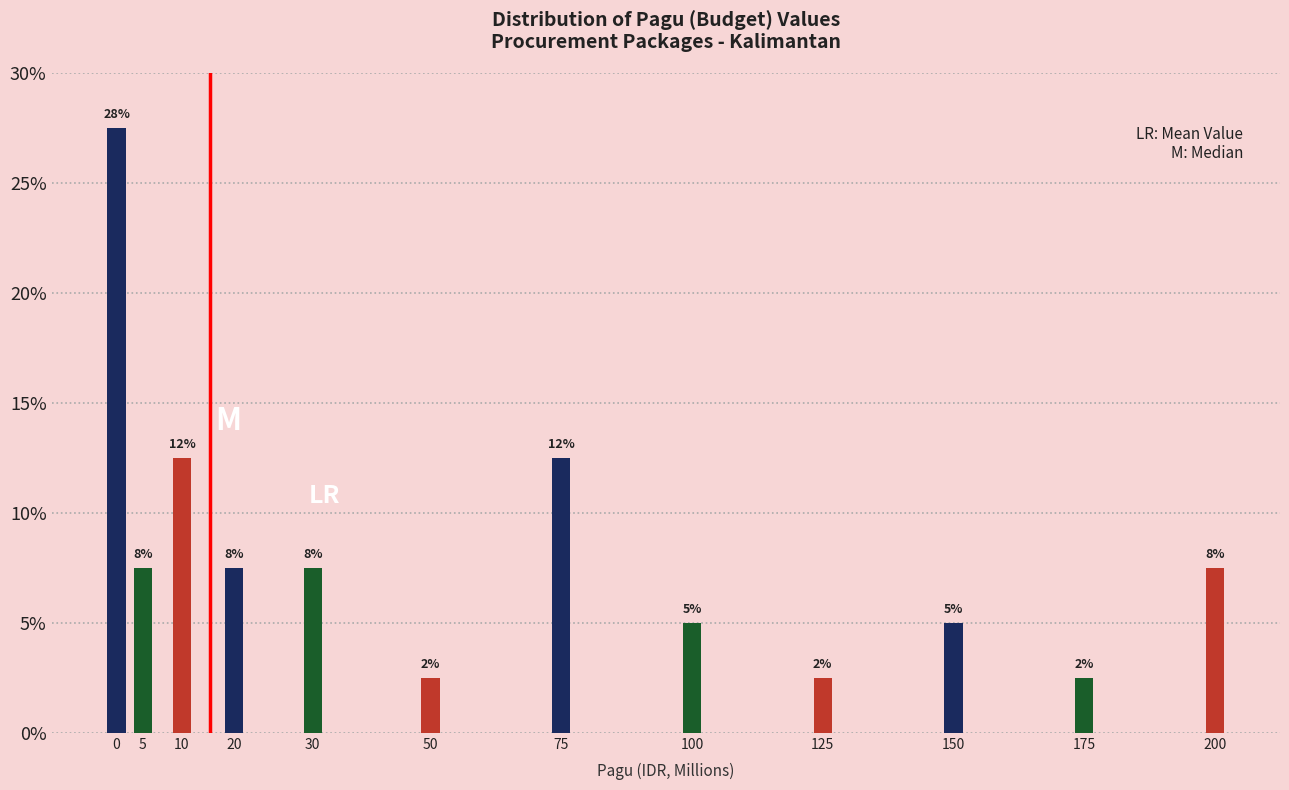

How many bars are there in total?

12